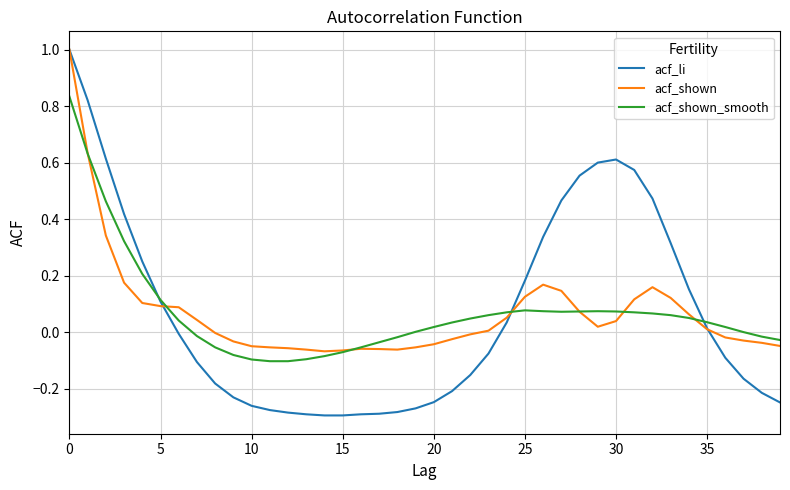

Which series has the widest spread of values?

acf_li